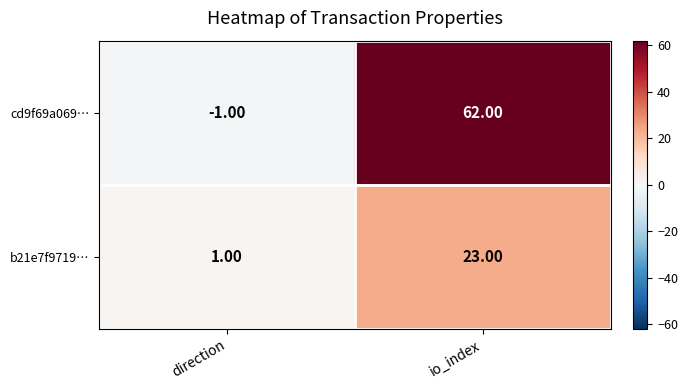

What is the sum of the cd9f69a069… values at direction and io_index?

61